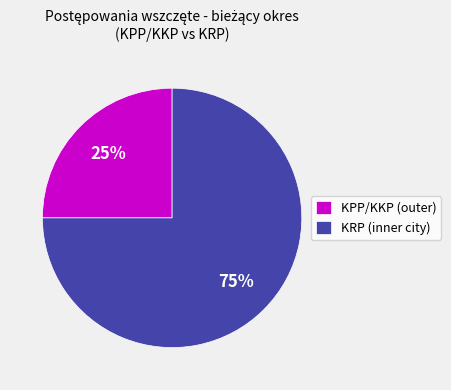

Is it true that KPP/KKP (outer) is 25% of the pie?

True